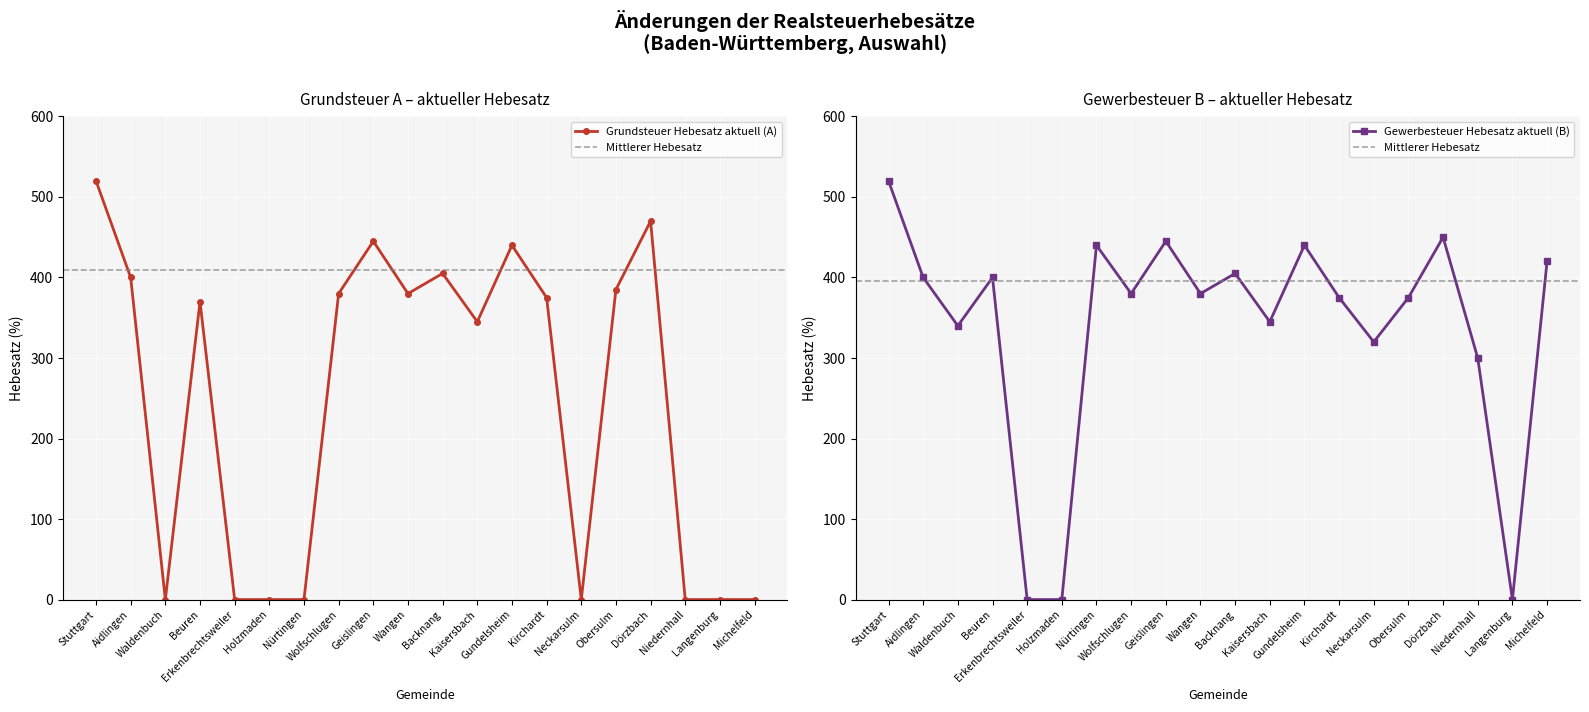

At how many categories does at least one series exceed 157?

17